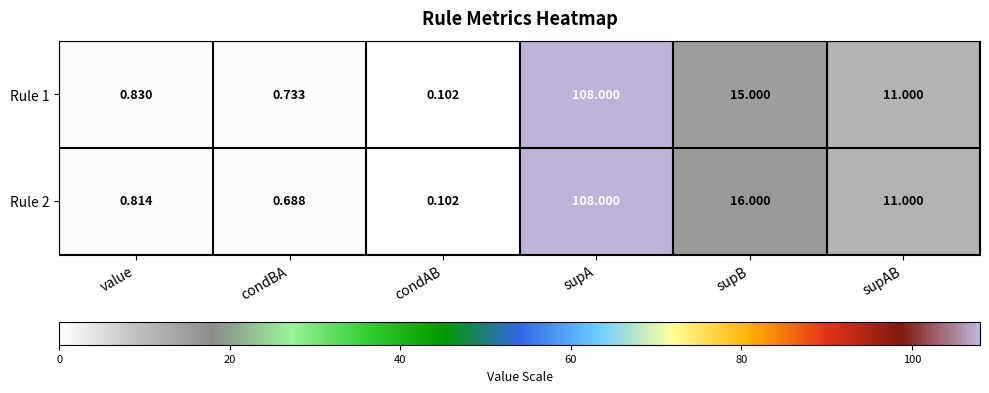

At how many categories does at least one series exceed 95?

1